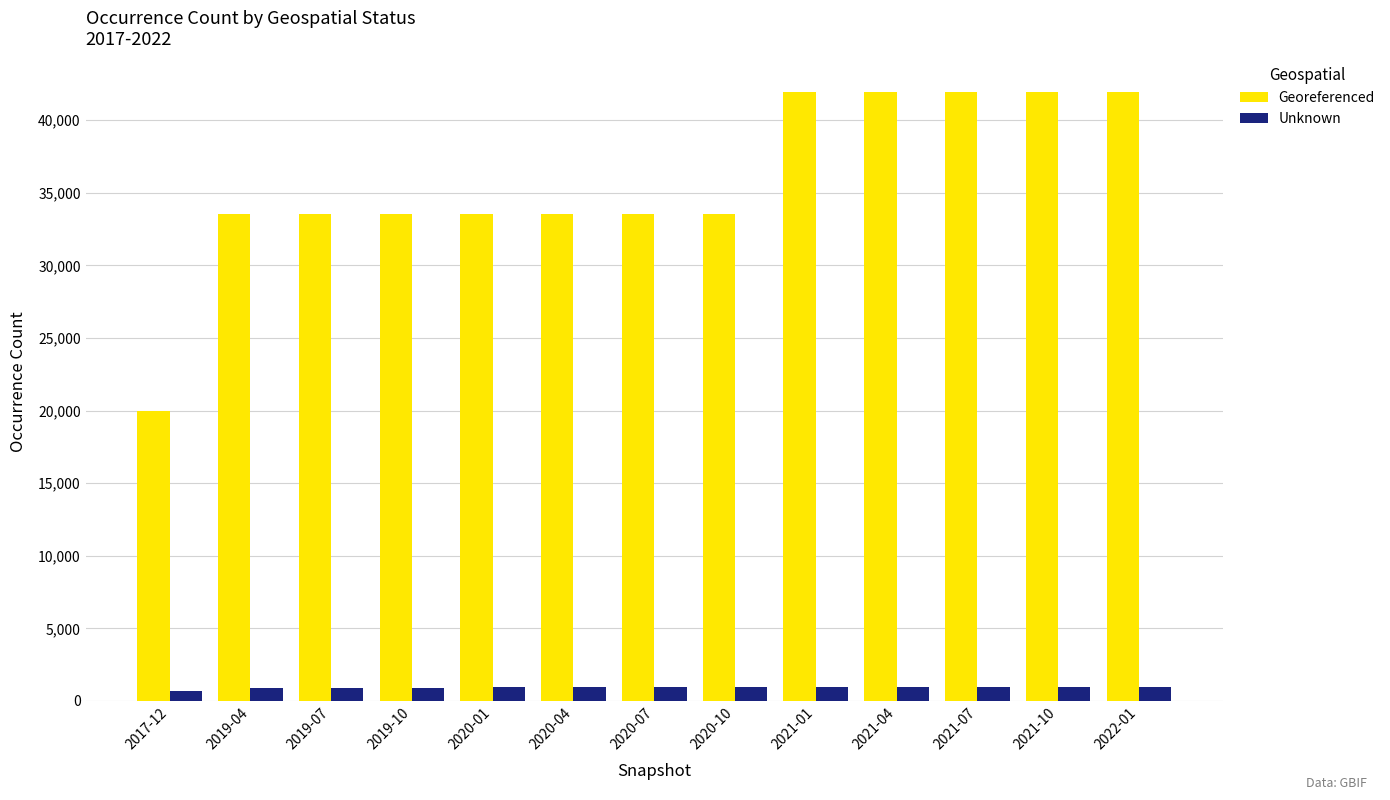

How many distinct data groups are displayed?

2